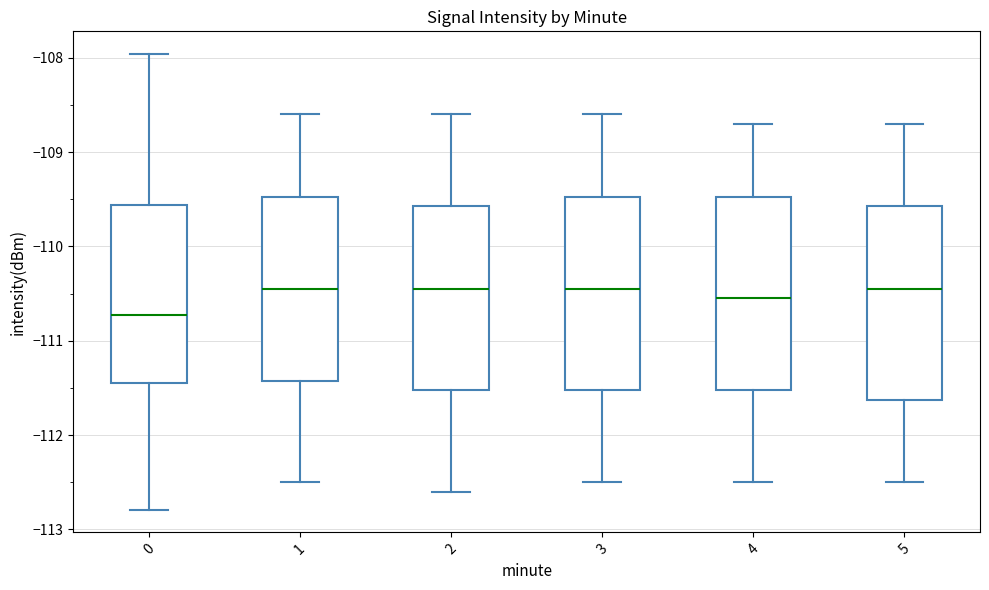

Reading left to right, transcribe this box plot: for each box, give where its median line is, the range the box spans, and where its two whiskers end, as read against the y-axis. The values are not printed on the chart, so give them approximately, as read against the axis.

0: median -110.7, box -111.4 to -109.6, whiskers -112.8 to -108.0
1: median -110.4, box -111.4 to -109.5, whiskers -112.5 to -108.6
2: median -110.4, box -111.5 to -109.6, whiskers -112.6 to -108.6
3: median -110.4, box -111.5 to -109.5, whiskers -112.5 to -108.6
4: median -110.5, box -111.5 to -109.5, whiskers -112.5 to -108.7
5: median -110.4, box -111.6 to -109.6, whiskers -112.5 to -108.7